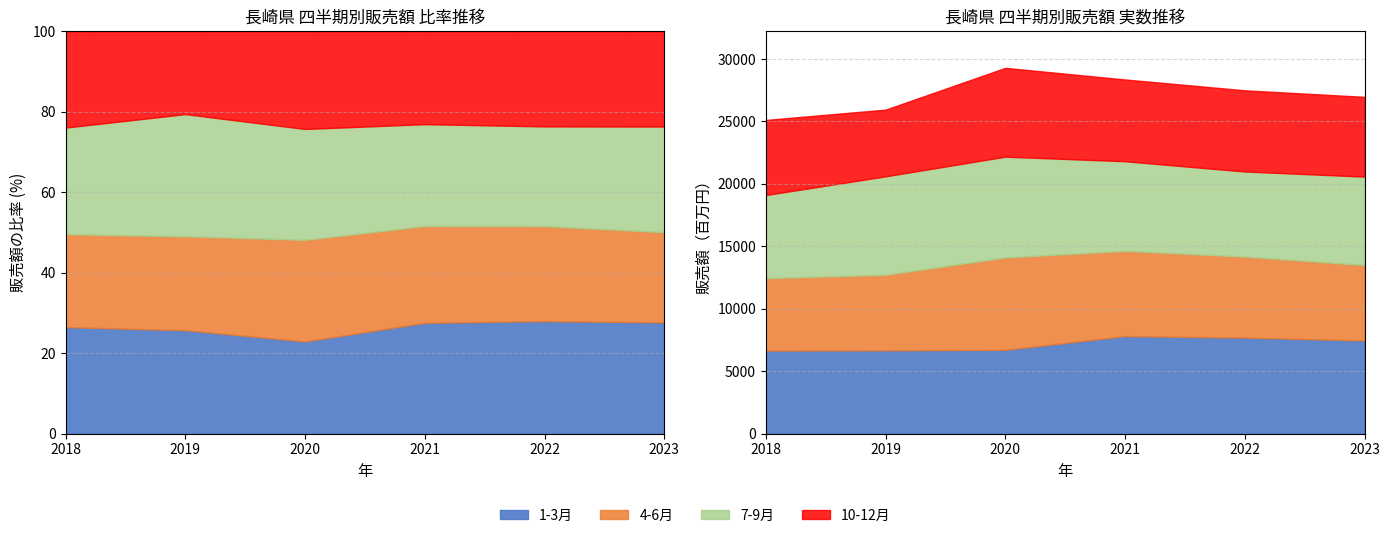

Reading left to right, list all the values displayed in this chart.

1-3月: 6651	6672	6711	7813	7693	7459
4-6月: 5801	6051	7398	6824	6486	6045
7-9月: 6656	7882	8071	7177	6814	7079
10-12月: 6011	5340	7110	6546	6499	6385